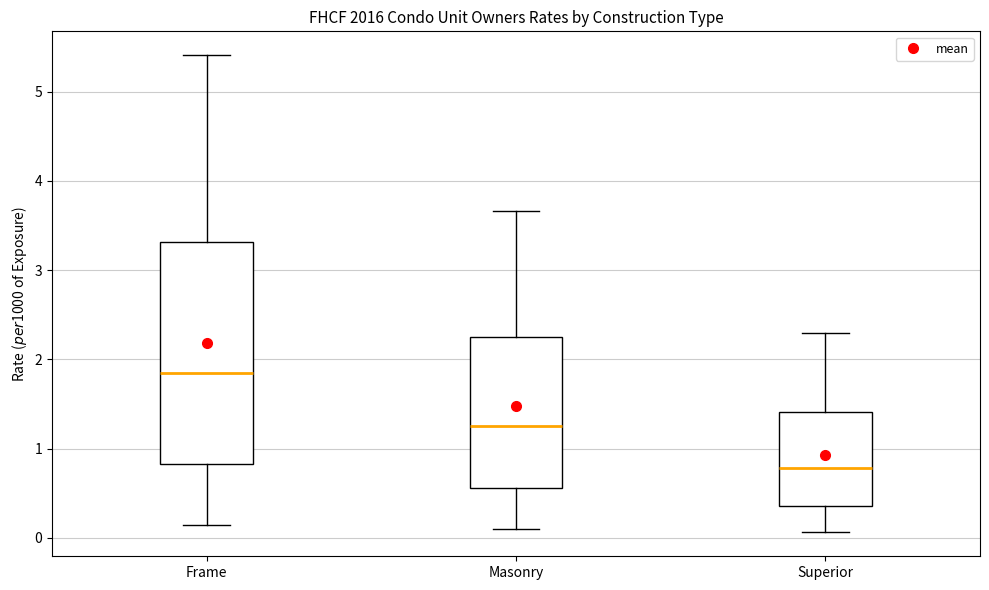

Reading left to right, transcribe this box plot: for each box, give where its median line is, the range the box spans, and where its two whiskers end, as read against the y-axis. The values are not printed on the chart, so give them approximately, as read against the axis.

Frame: median 1.8, box 0.8 to 3.3, whiskers 0.1 to 5.4
Masonry: median 1.3, box 0.6 to 2.2, whiskers 0.1 to 3.7
Superior: median 0.8, box 0.4 to 1.4, whiskers 0.1 to 2.3